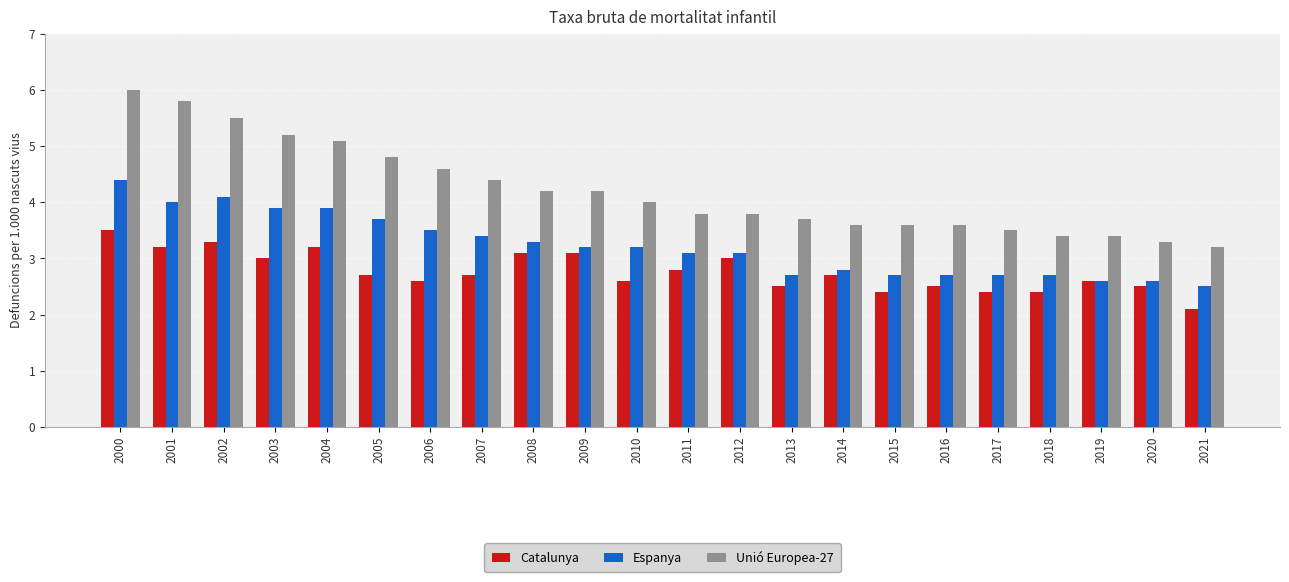

The value of Espanya at 2021 is 2.5. True or false?

True